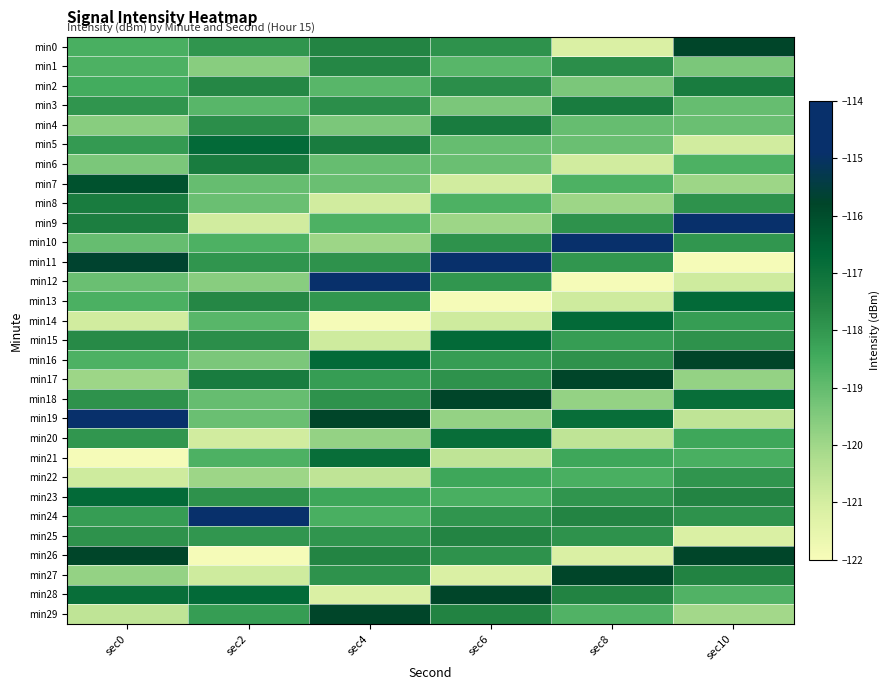

Rank the series by their maximum value, from lowest to highest.

min22, min1, min25, min2, min3, min4, min6, min8, min20, min21, min5, min13, min14, min15, min23, min7, min0, min27, min28, min29, min16, min17, min18, min26, min9, min10, min11, min12, min19, min24